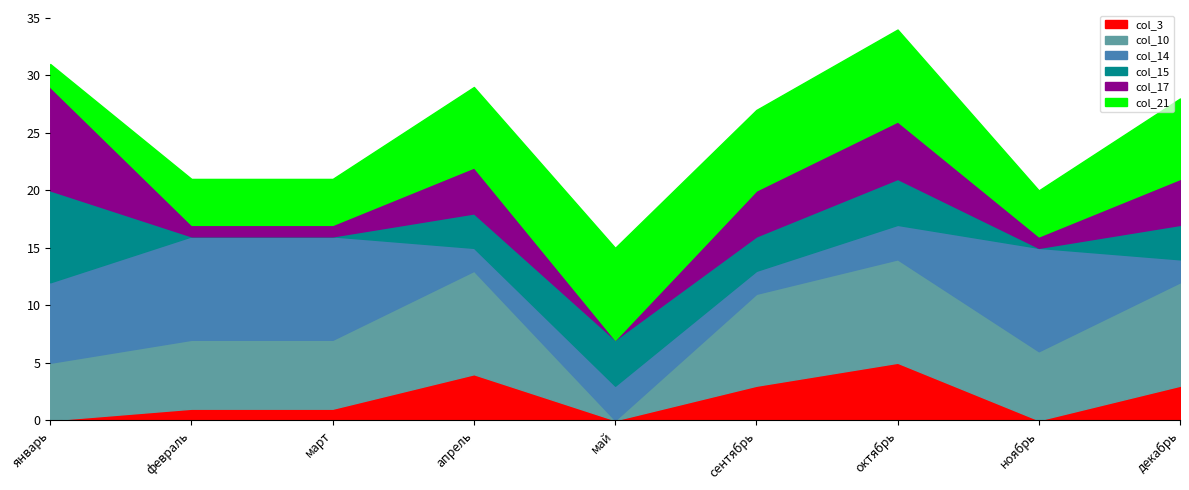

How many intersections are there between col_15 and col_17?

2